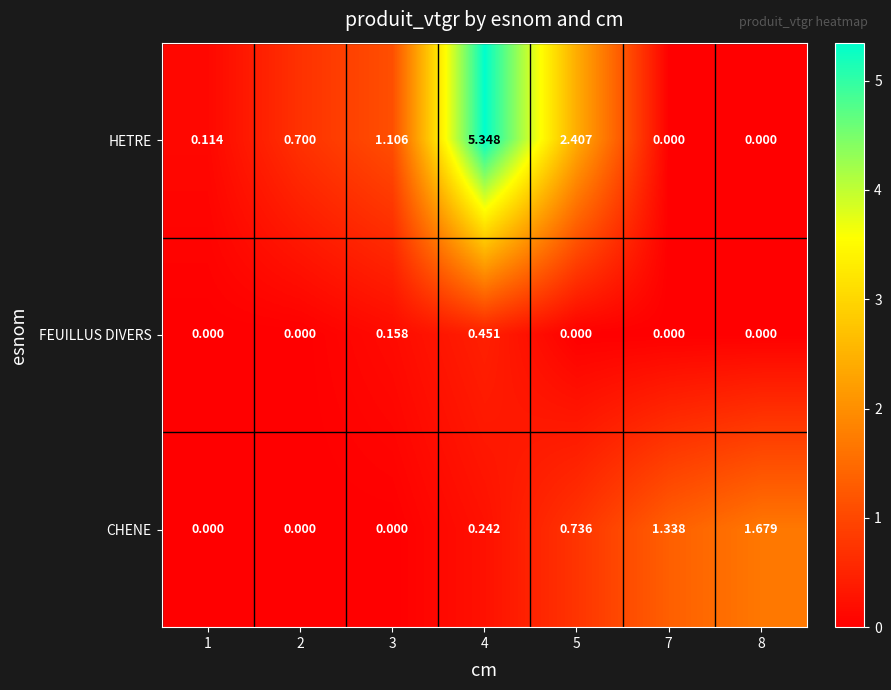

At which category is the sum across all series the highest?

4